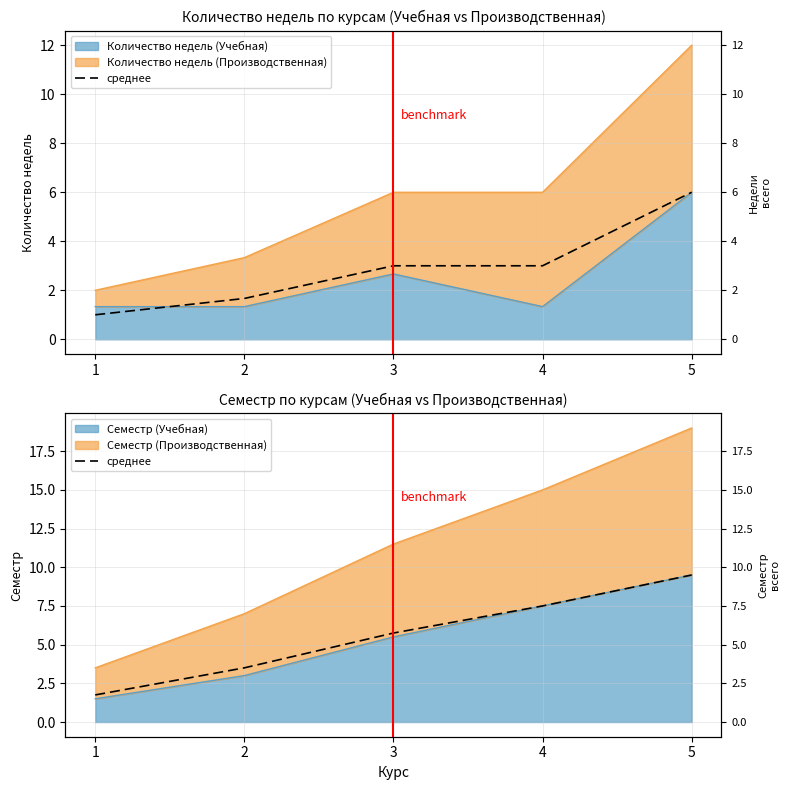

Rank the categories by value from lowest to highest.

1, 2, 3, 4, 5